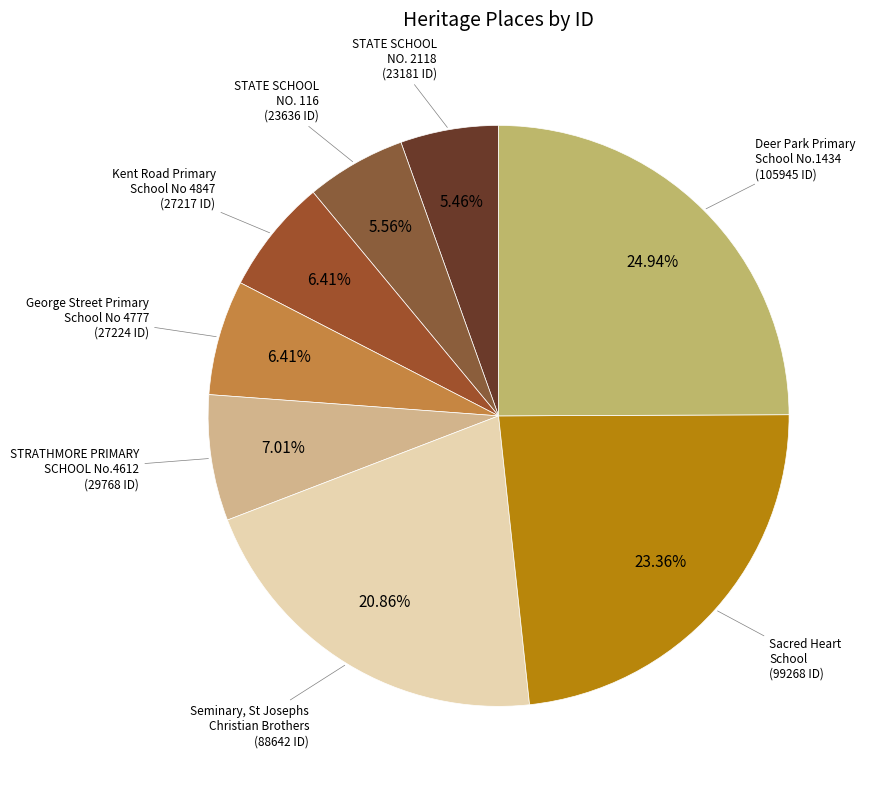

How many segments does this pie chart have?

8